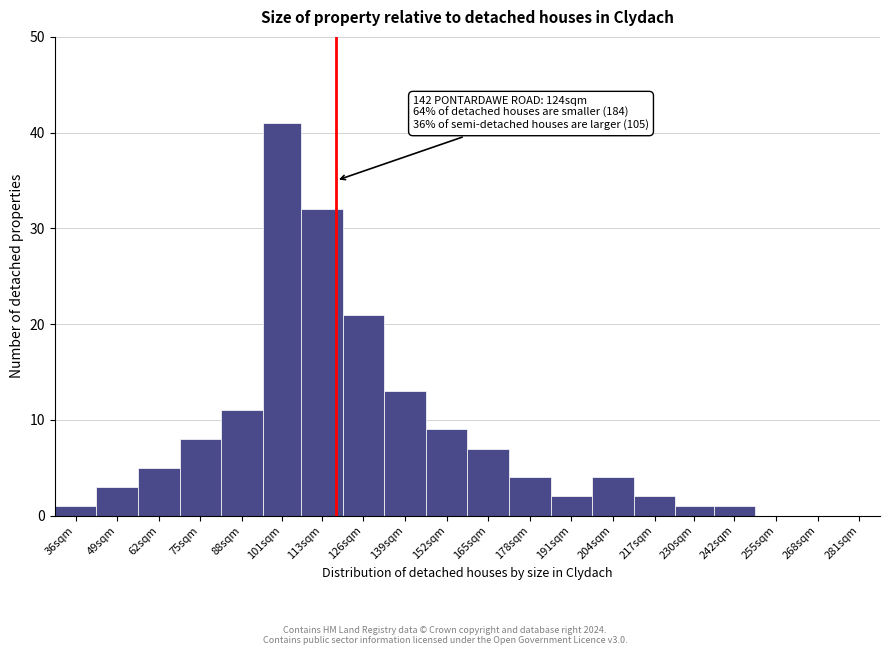

Reading left to right, what are all the values shown in this chart?

36sqm=1	49sqm=3	62sqm=5	75sqm=8	88sqm=11	101sqm=41	113sqm=32	126sqm=21	139sqm=13	152sqm=9	165sqm=7	178sqm=4	191sqm=2	204sqm=4	217sqm=2	230sqm=1	242sqm=1	255sqm=0	268sqm=0	281sqm=0